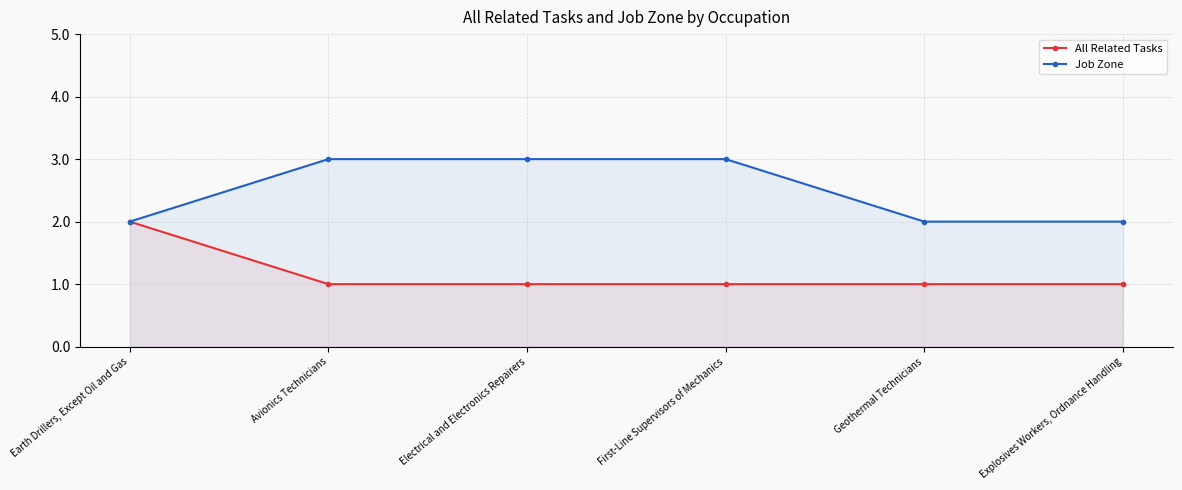

Between Electrical and Electronics Repairers and Explosives Workers, Ordnance Handling, which is larger?

Electrical and Electronics Repairers